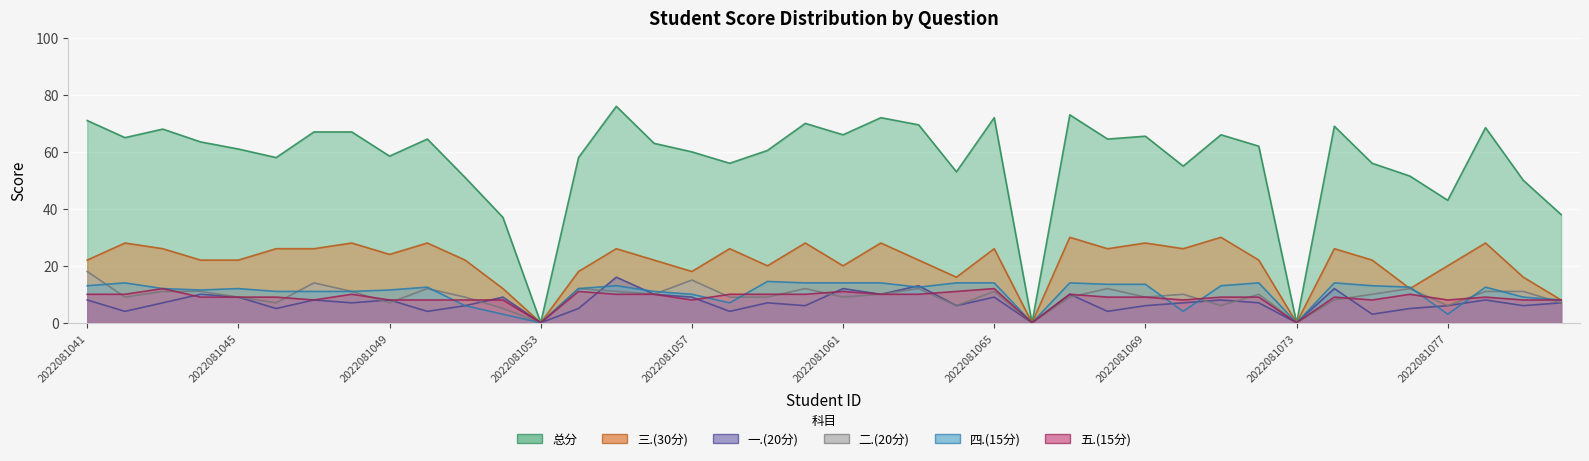

Reading left to right, extract all data points from this chart.

一.(20分): 2022081041=8.0	2022081042=4.0	2022081043=7.0	2022081044=10.0	2022081045=9.0	2022081046=5.0	2022081047=8.0	2022081048=7.0	2022081049=8.0	2022081050=4.0	2022081051=6.0	2022081052=9.0	2022081053=0.0	2022081054=5.0	2022081055=16.0	2022081056=10.0	2022081057=9.0	2022081058=4.0	2022081059=7.0	2022081060=6.0	2022081061=12.0	2022081062=10.0	2022081063=13.0	2022081064=6.0	2022081065=9.0	2022081066=0.0	2022081067=10.0	2022081068=4.0	2022081069=6.0	2022081070=7.0	2022081071=8.0	2022081072=7.0	2022081073=0.0	2022081074=12.0	2022081075=3.0	2022081076=5.0	2022081077=6.0	2022081078=8.0	2022081079=6.0	2022081080=7.0
二.(20分): 2022081041=18.0	2022081042=9.0	2022081043=11.0	2022081044=11.0	2022081045=9.0	2022081046=7.0	2022081047=14.0	2022081048=11.0	2022081049=7.0	2022081050=12.0	2022081051=9.0	2022081052=5.0	2022081053=0.0	2022081054=12.0	2022081055=11.0	2022081056=10.0	2022081057=15.0	2022081058=9.0	2022081059=9.0	2022081060=12.0	2022081061=9.0	2022081062=10.0	2022081063=12.0	2022081064=6.0	2022081065=11.0	2022081066=0.0	2022081067=9.0	2022081068=12.0	2022081069=9.0	2022081070=10.0	2022081071=6.0	2022081072=10.0	2022081073=0.0	2022081074=8.0	2022081075=10.0	2022081076=12.0	2022081077=6.0	2022081078=11.0	2022081079=11.0	2022081080=7.0
三.(30分): 2022081041=22.0	2022081042=28.0	2022081043=26.0	2022081044=22.0	2022081045=22.0	2022081046=26.0	2022081047=26.0	2022081048=28.0	2022081049=24.0	2022081050=28.0	2022081051=22.0	2022081052=12.0	2022081053=0.0	2022081054=18.0	2022081055=26.0	2022081056=22.0	2022081057=18.0	2022081058=26.0	2022081059=20.0	2022081060=28.0	2022081061=20.0	2022081062=28.0	2022081063=22.0	2022081064=16.0	2022081065=26.0	2022081066=0.0	2022081067=30.0	2022081068=26.0	2022081069=28.0	2022081070=26.0	2022081071=30.0	2022081072=22.0	2022081073=0.0	2022081074=26.0	2022081075=22.0	2022081076=12.0	2022081077=20.0	2022081078=28.0	2022081079=16.0	2022081080=8.0
四.(15分): 2022081041=13.0	2022081042=14.0	2022081043=12.0	2022081044=11.5	2022081045=12.0	2022081046=11.0	2022081047=11.0	2022081048=11.0	2022081049=11.5	2022081050=12.5	2022081051=6.0	2022081052=3.0	2022081053=0.0	2022081054=12.0	2022081055=13.0	2022081056=11.0	2022081057=10.0	2022081058=7.0	2022081059=14.5	2022081060=14.0	2022081061=14.0	2022081062=14.0	2022081063=12.5	2022081064=14.0	2022081065=14.0	2022081066=0.0	2022081067=14.0	2022081068=13.5	2022081069=13.5	2022081070=4.0	2022081071=13.0	2022081072=14.0	2022081073=0.0	2022081074=14.0	2022081075=13.0	2022081076=12.5	2022081077=3.0	2022081078=12.5	2022081079=9.0	2022081080=8.0
五.(15分): 2022081041=10.0	2022081042=10.0	2022081043=12.0	2022081044=9.0	2022081045=9.0	2022081046=9.0	2022081047=8.0	2022081048=10.0	2022081049=8.0	2022081050=8.0	2022081051=8.0	2022081052=8.0	2022081053=0.0	2022081054=11.0	2022081055=10.0	2022081056=10.0	2022081057=8.0	2022081058=10.0	2022081059=10.0	2022081060=10.0	2022081061=11.0	2022081062=10.0	2022081063=10.0	2022081064=11.0	2022081065=12.0	2022081066=0.0	2022081067=10.0	2022081068=9.0	2022081069=9.0	2022081070=8.0	2022081071=9.0	2022081072=9.0	2022081073=0.0	2022081074=9.0	2022081075=8.0	2022081076=10.0	2022081077=8.0	2022081078=9.0	2022081079=8.0	2022081080=8.0
总分: 2022081041=71.0	2022081042=65.0	2022081043=68.0	2022081044=63.5	2022081045=61.0	2022081046=58.0	2022081047=67.0	2022081048=67.0	2022081049=58.5	2022081050=64.5	2022081051=51.0	2022081052=37.0	2022081053=0.0	2022081054=58.0	2022081055=76.0	2022081056=63.0	2022081057=60.0	2022081058=56.0	2022081059=60.5	2022081060=70.0	2022081061=66.0	2022081062=72.0	2022081063=69.5	2022081064=53.0	2022081065=72.0	2022081066=0.0	2022081067=73.0	2022081068=64.5	2022081069=65.5	2022081070=55.0	2022081071=66.0	2022081072=62.0	2022081073=0.0	2022081074=69.0	2022081075=56.0	2022081076=51.5	2022081077=43.0	2022081078=68.5	2022081079=50.0	2022081080=38.0